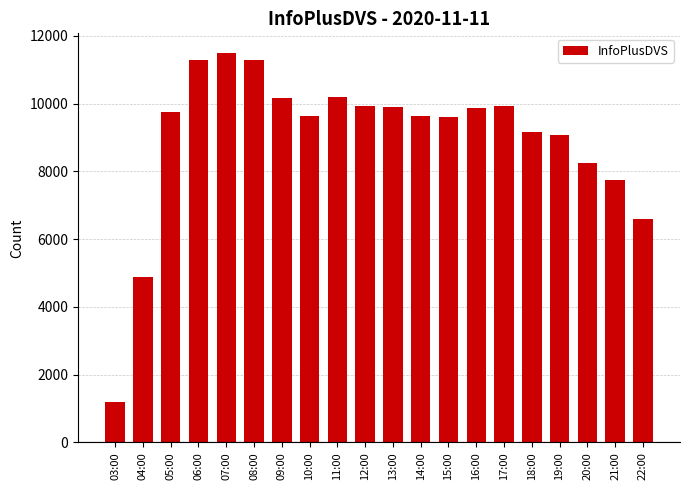

Which has a higher value, 20:00 or 16:00?

16:00